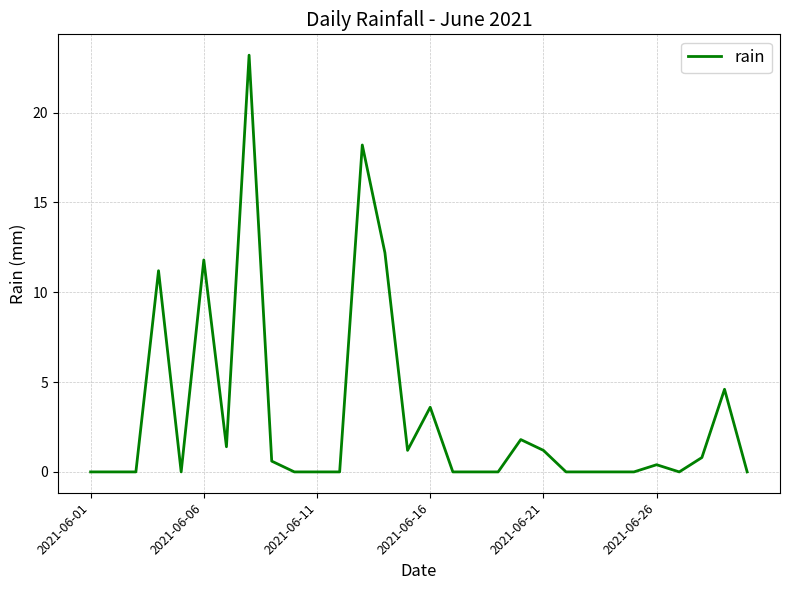

What is the greatest value displayed?

23.2